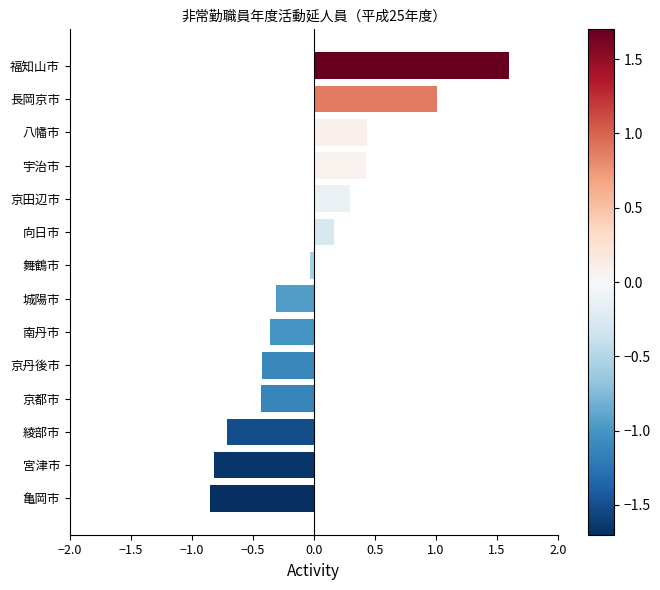

The chart shows a value of 0.2 at 向日市. True or false?

True